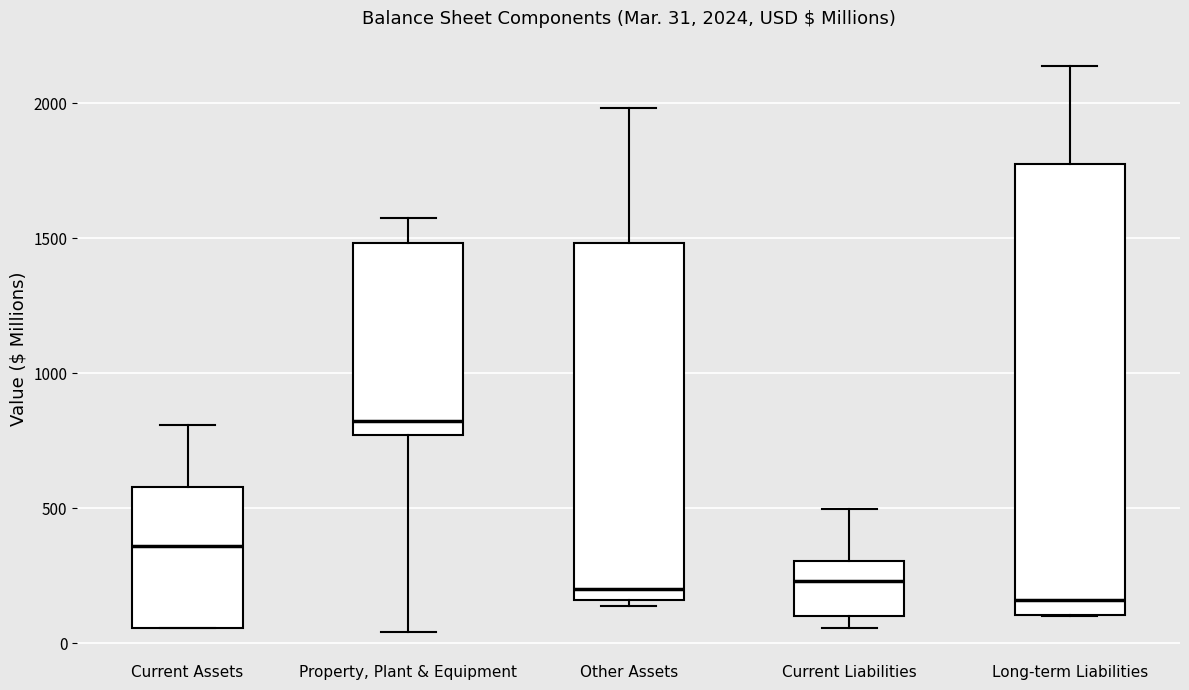

Comparing the boxes themselves (not the whiskers), which one is the tallest?

Long-term Liabilities